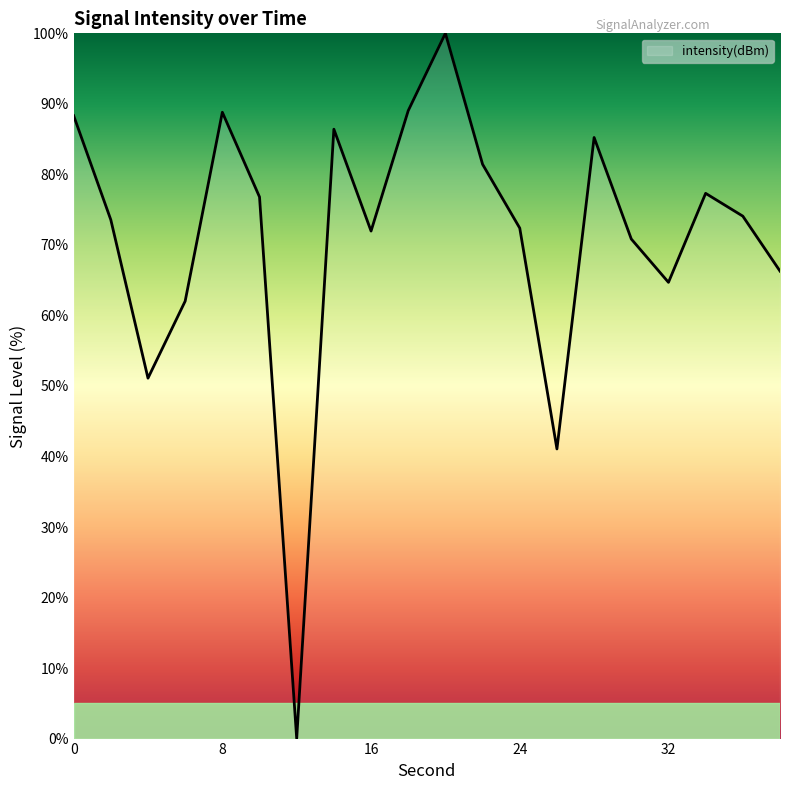

List the labels in order of value, largest first.

20, 18, 8, 0, 14, 28, 22, 34, 10, 36, 2, 24, 16, 30, 38, 32, 6, 4, 26, 12